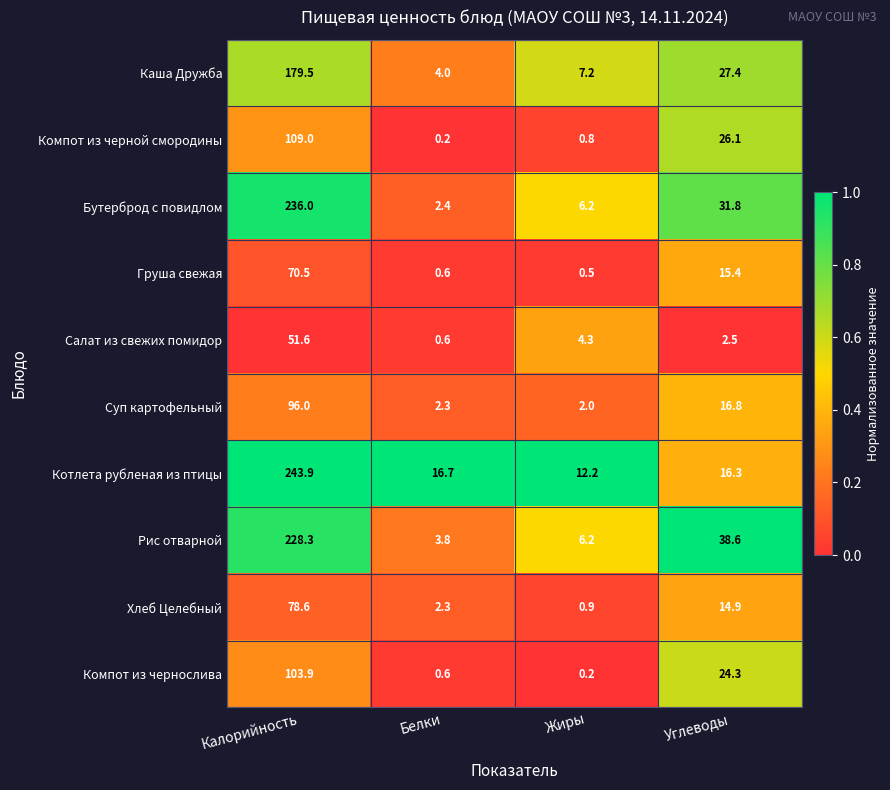

At which label is Хлеб Целебный closest to 39?

Углеводы